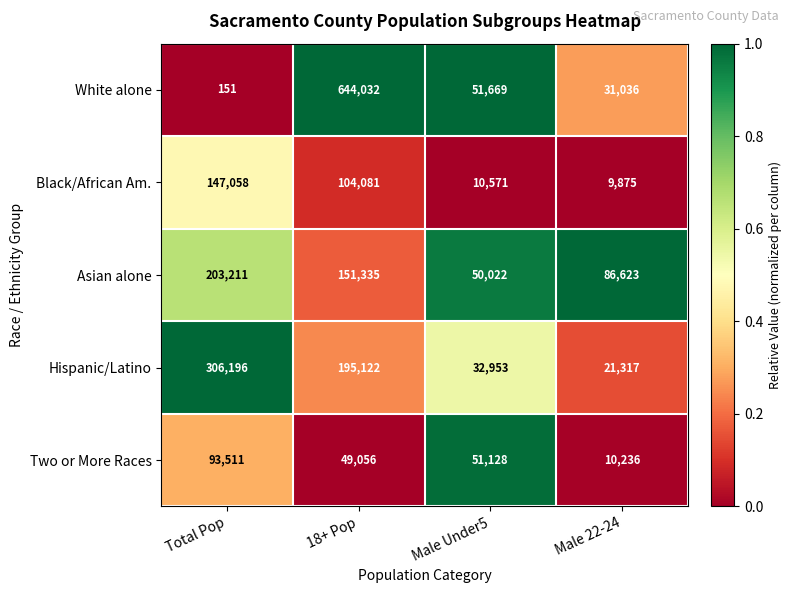

What is the spread (max minus min) of values at Male 22-24?

76748